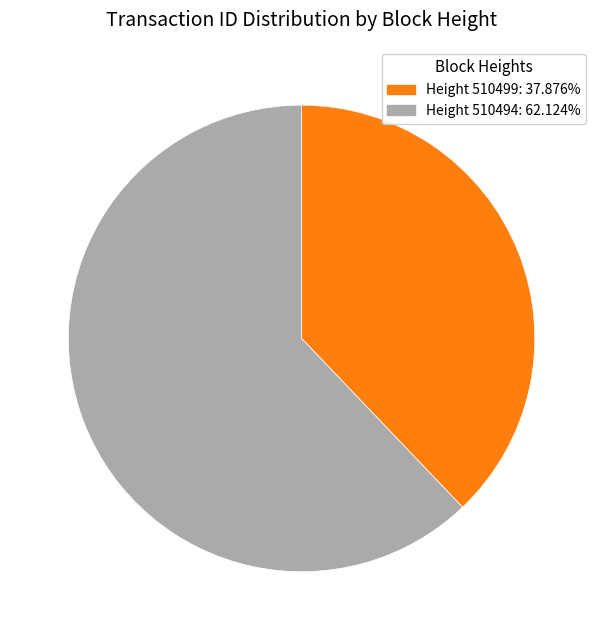

Approximately how many times larger is the value at Height 510499: 37.876% compared to Height 510494: 62.124%?

0.6